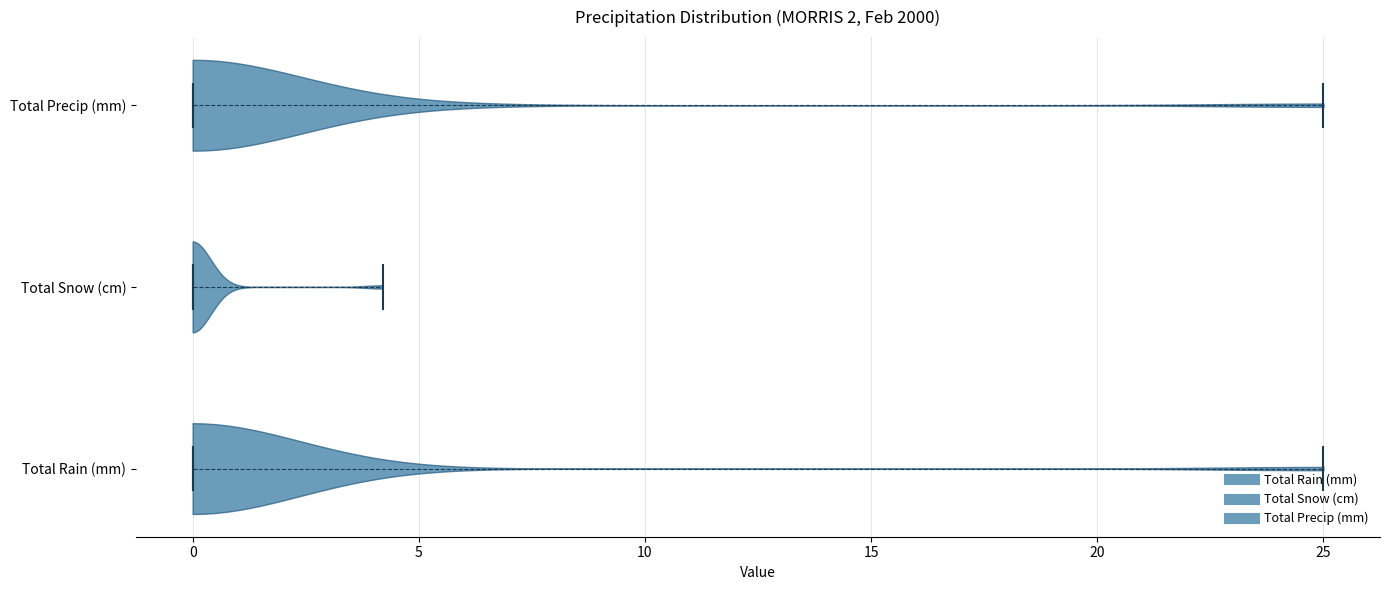

Reading bottom to top, read every violin against the x-axis: where its median line is, and the lowest and highest points it reaches. The values are not printed on the chart, so give them approximately, as read against the axis.

Total Rain (mm): median line 0, lowest point 0, highest point 25
Total Snow (cm): median line 0, lowest point 0, highest point 4
Total Precip (mm): median line 0, lowest point 0, highest point 25